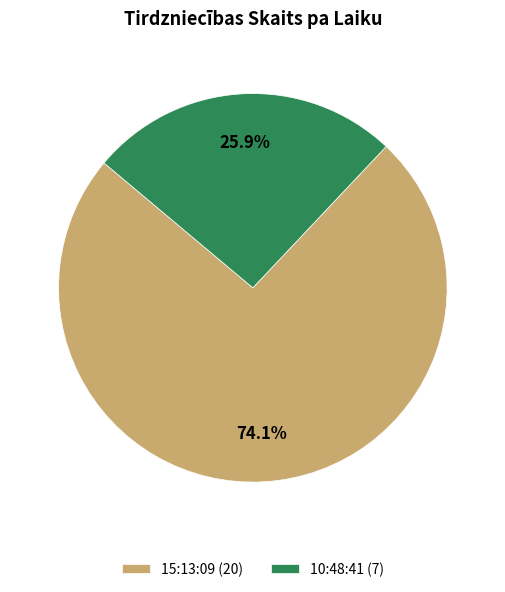

To the nearest percent, what portion does 15:13:09 represent?

74%